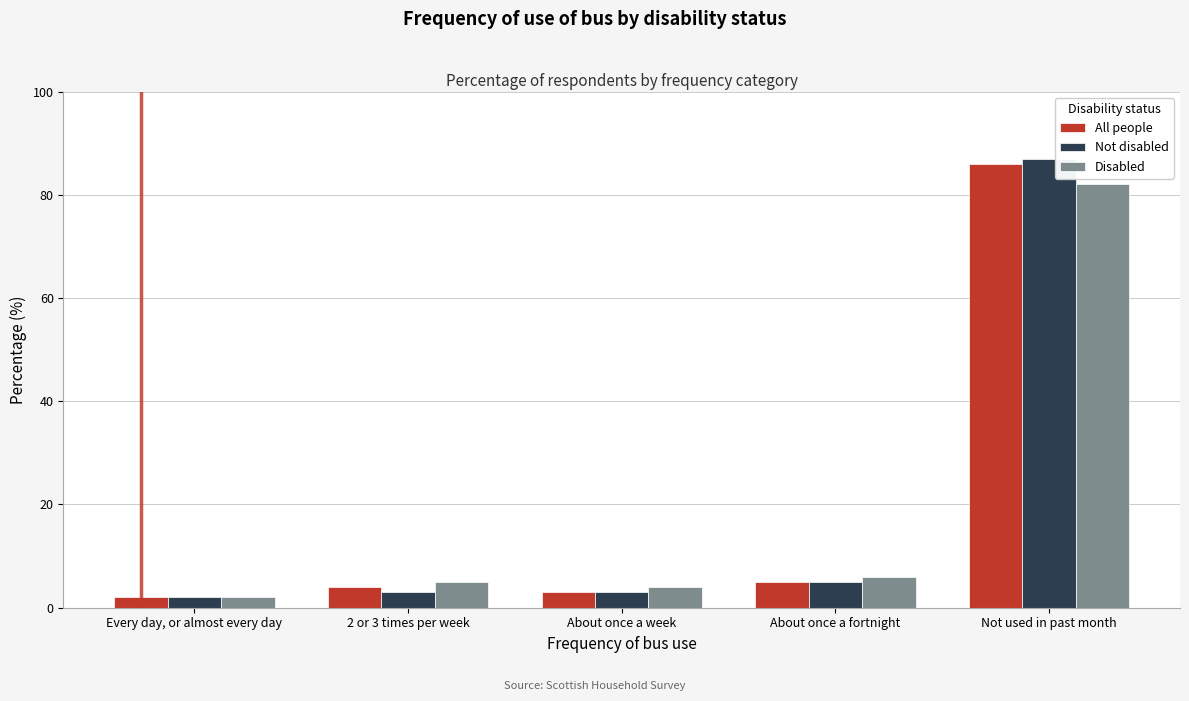

Reading left to right, what are all the values shown in this chart?

All people: 2	4	3	5	86
Not disabled: 2	3	3	5	87
Disabled: 2	5	4	6	82